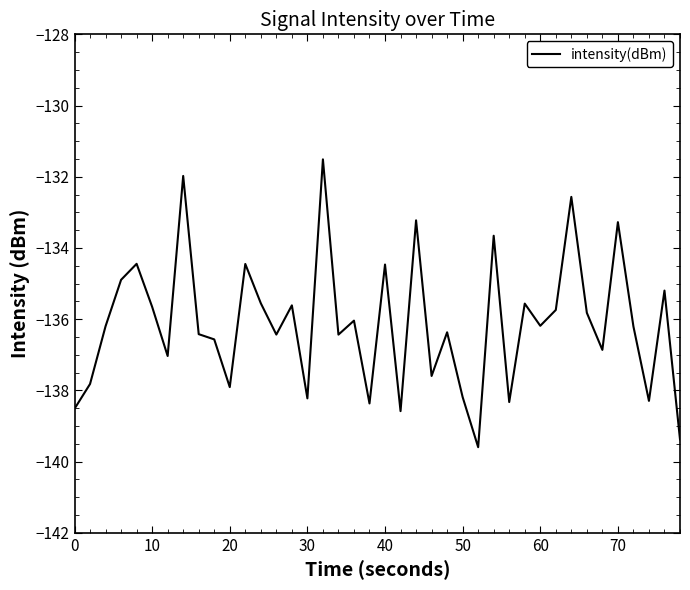

What is the maximum value shown in the chart?

-131.5